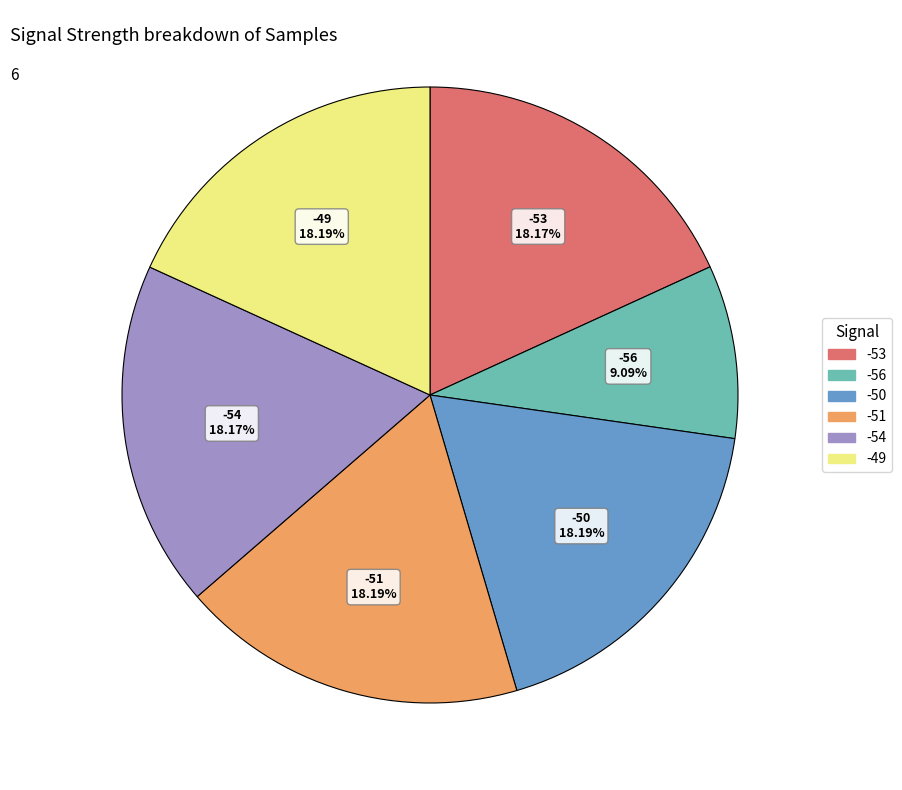

What portion of the pie excludes -54?

81.8%